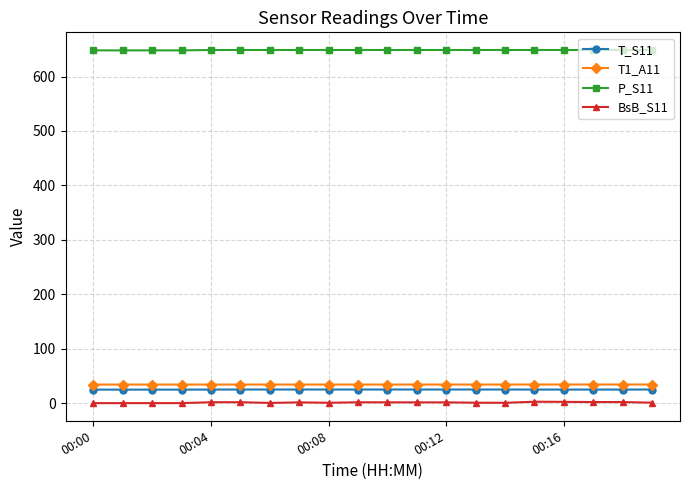

What is the maximum value shown in the chart?

648.8